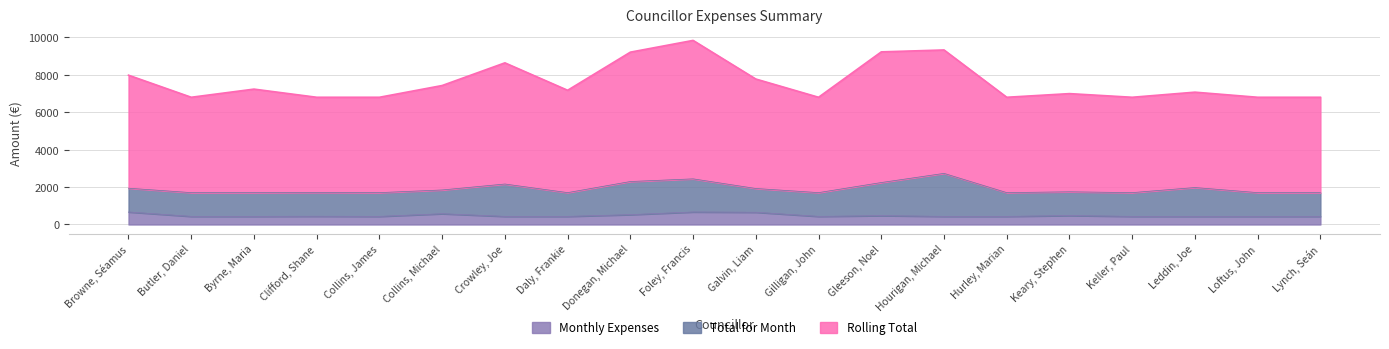

How many data points in Rolling Total are above 7175?

10